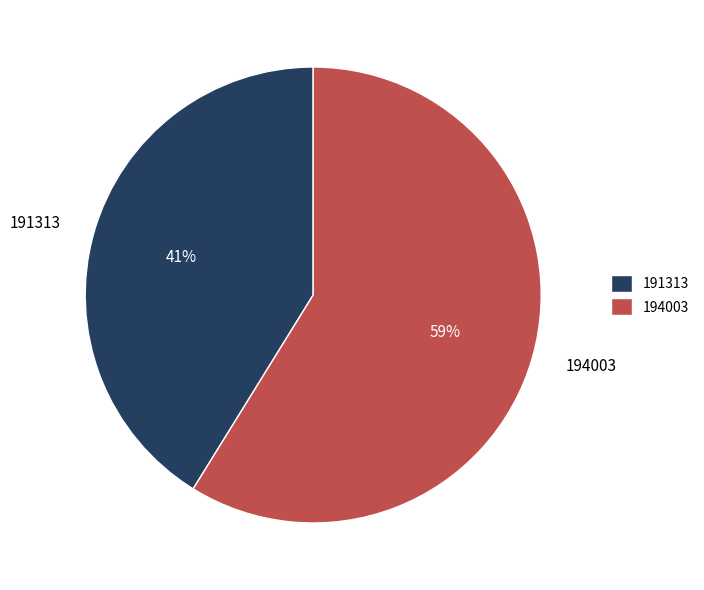

Between 191313 and 194003, which is larger?

194003